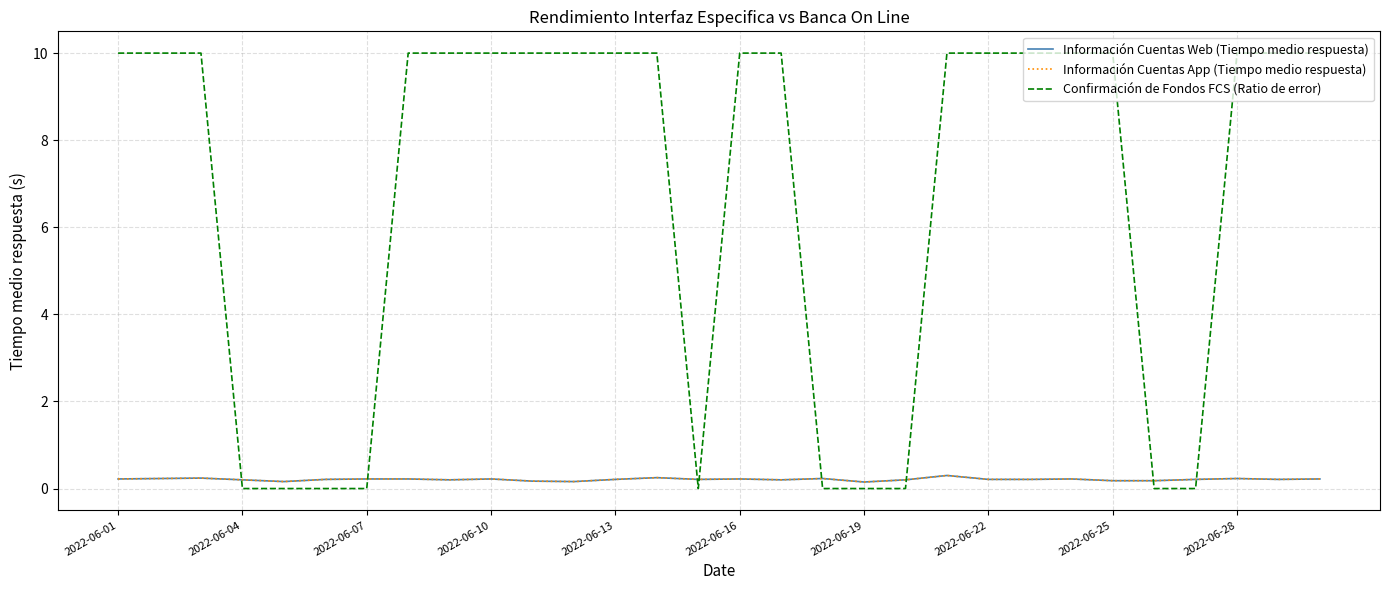

Does the chart display data point markers on the line(s)?

No